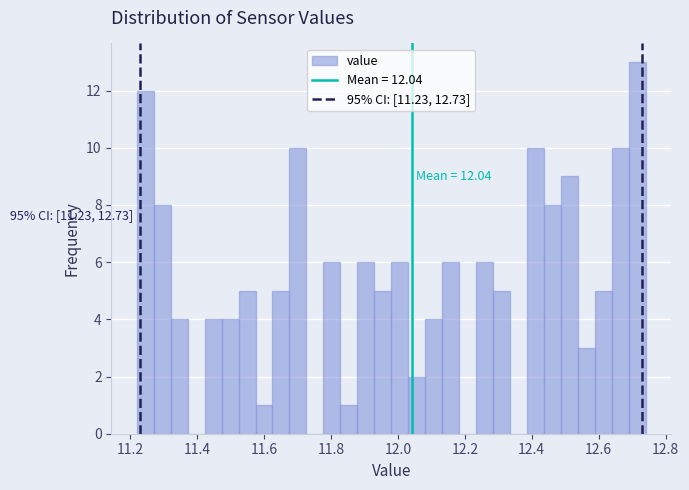

Around what value on the x-axis is the tallest bar? Give the approximate position of its centre, as read against the axis.

12.72